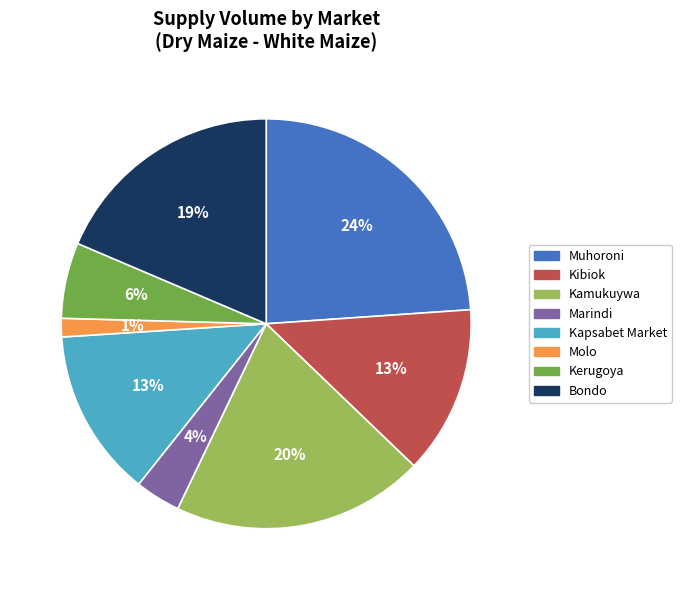

To the nearest percent, what portion does Bondo represent?

19%